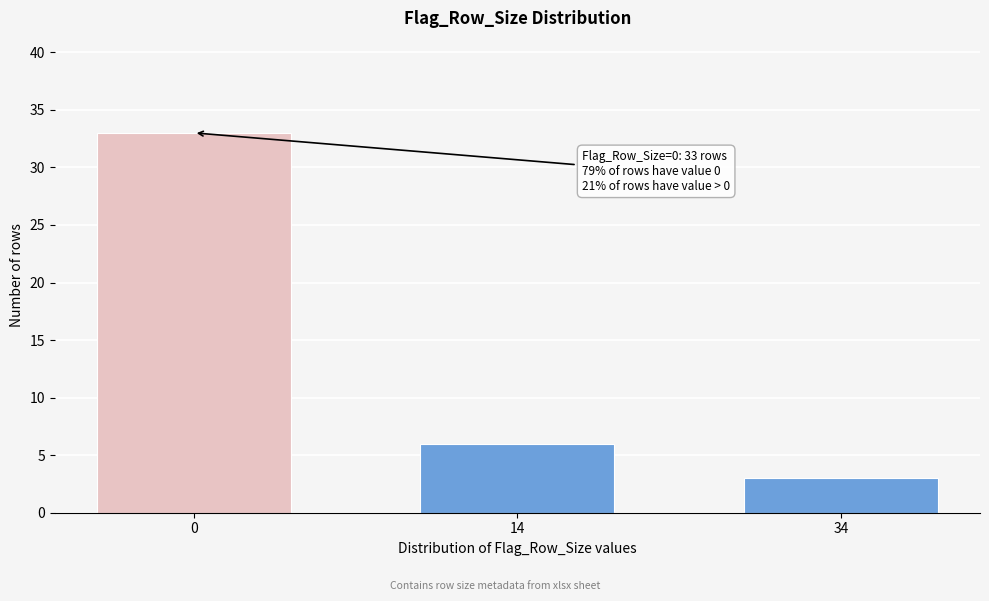

Reading left to right, extract all data points from this chart.

33	6	3